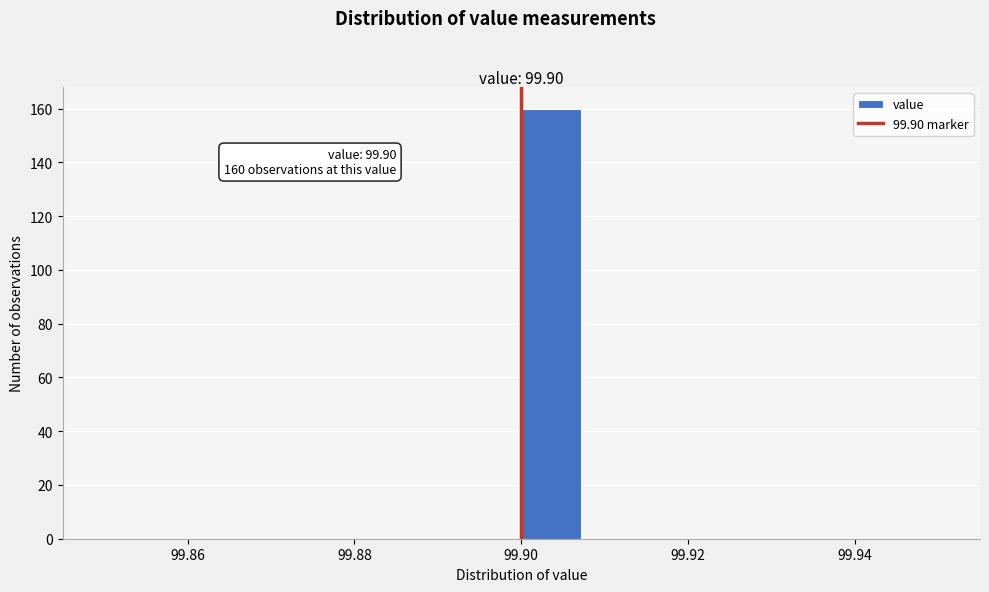

Read against the x-axis, roughly where is the centre of the tallest bar?

99.904